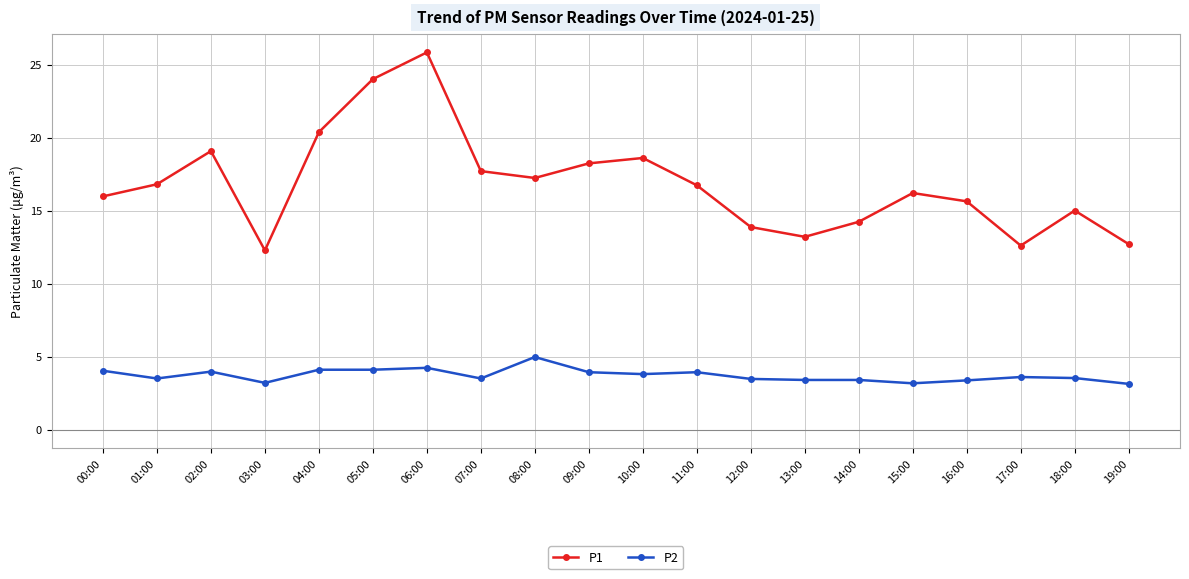

At which category does P1 reach its first local valley?

03:00